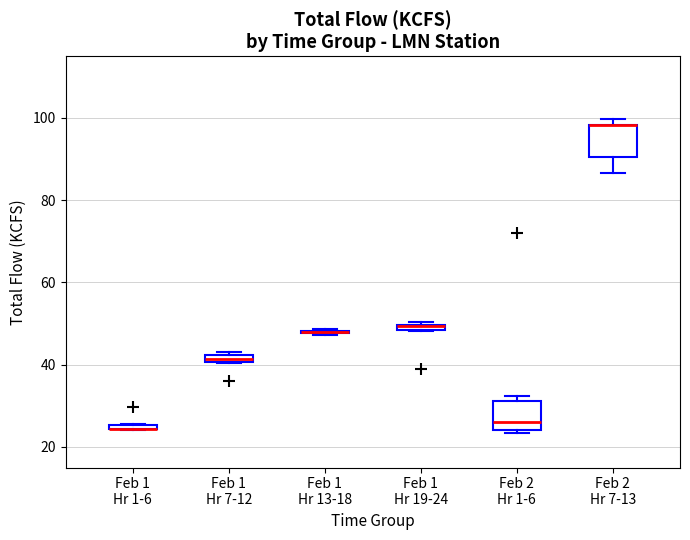

Where is the upper edge of the box for Feb 1 Hr 7-12 on the y-axis? The values are not printed on the chart, so give them approximately, as read against the axis.

42